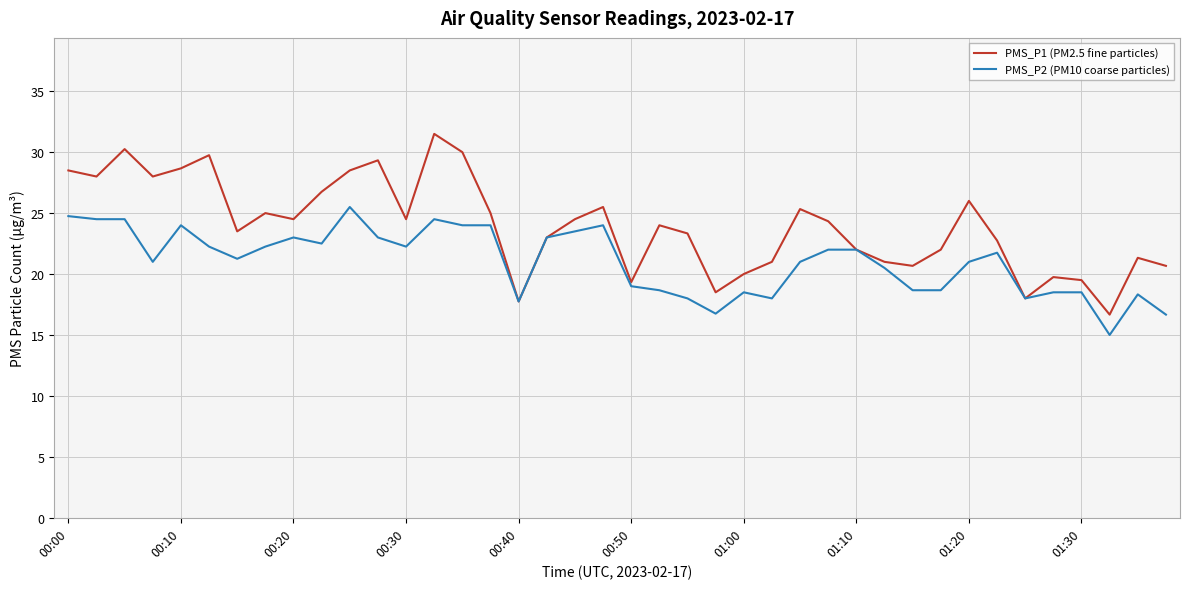

Which series has the largest total across all categories?

PMS_P1 (PM2.5 fine particles)